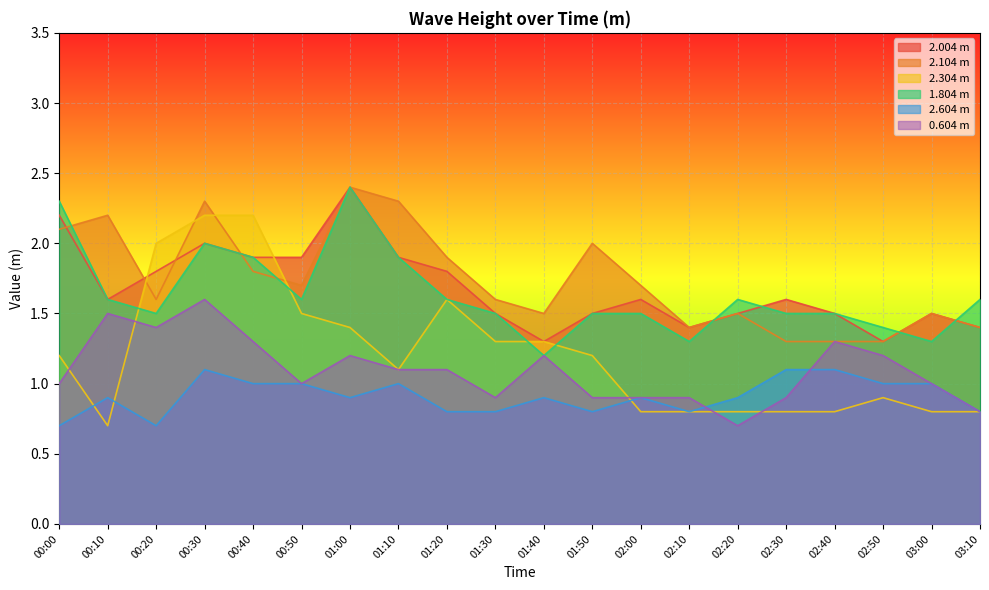

What is the difference between the maximum and minimum values in the 2.004b series?

1.2